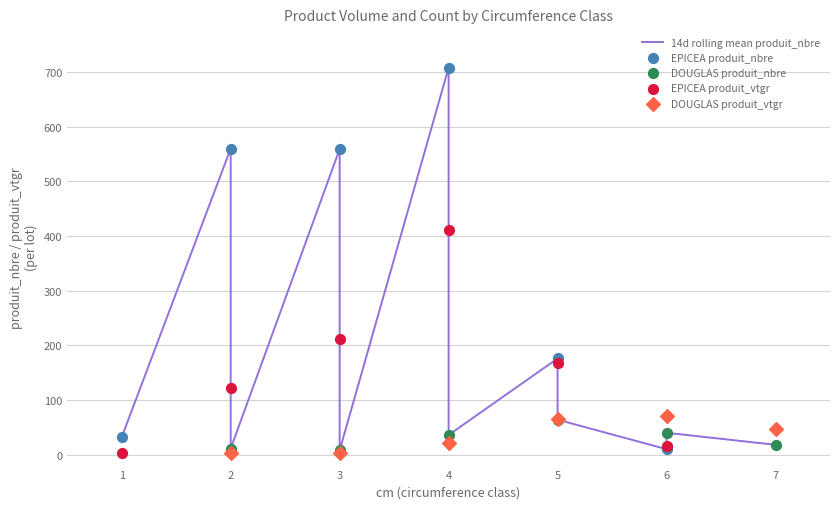

At how many categories does at least one series exceed 166?

4